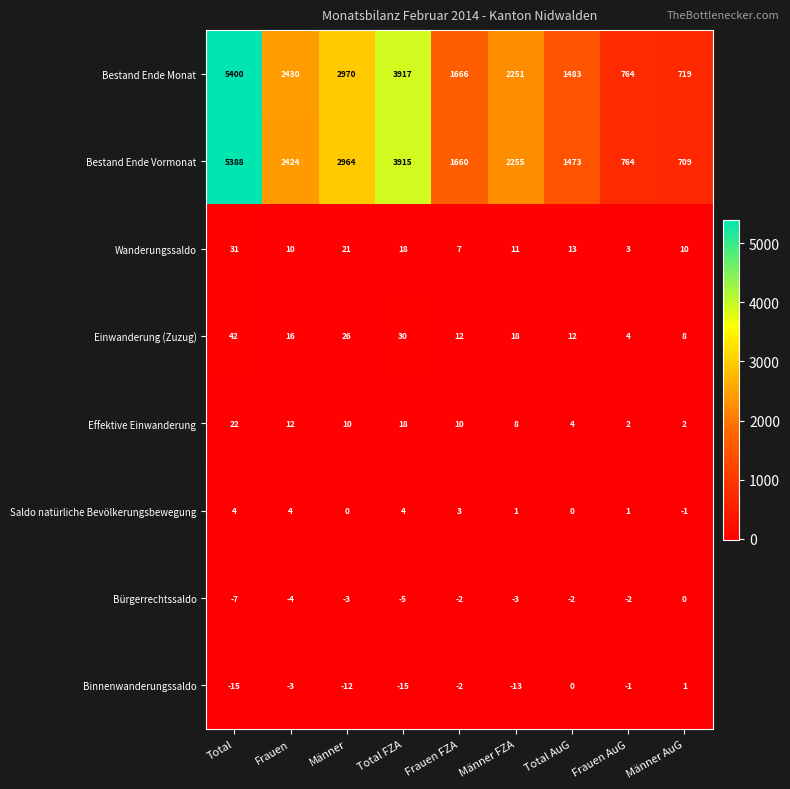

At how many categories does at least one series exceed 1584?

6